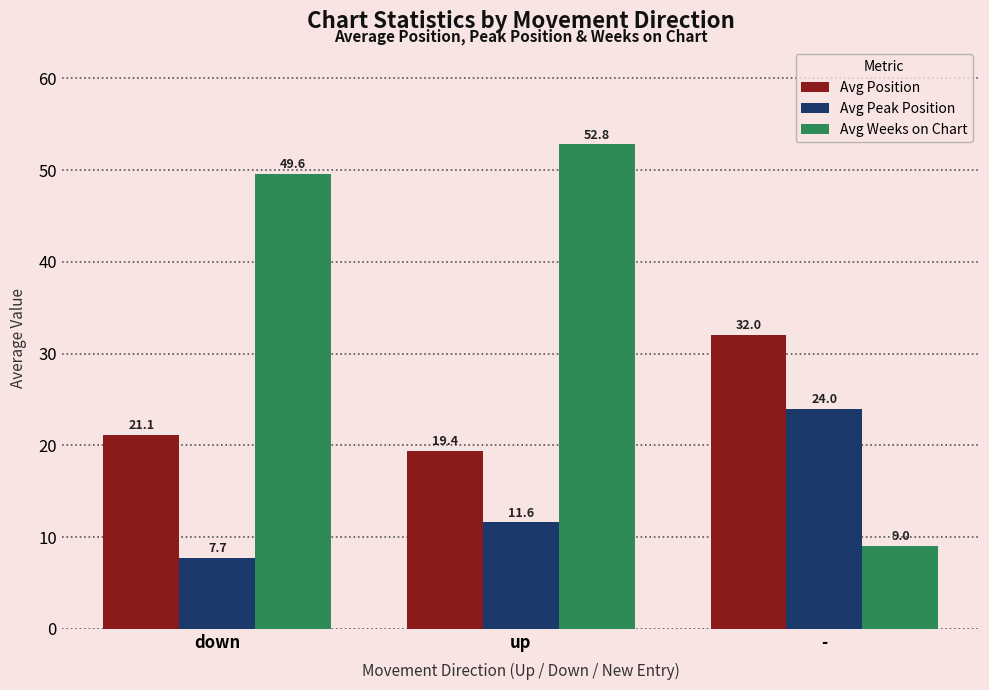

What are all the series names shown in the legend?

Avg Position, Avg Peak Position, Avg Weeks on Chart